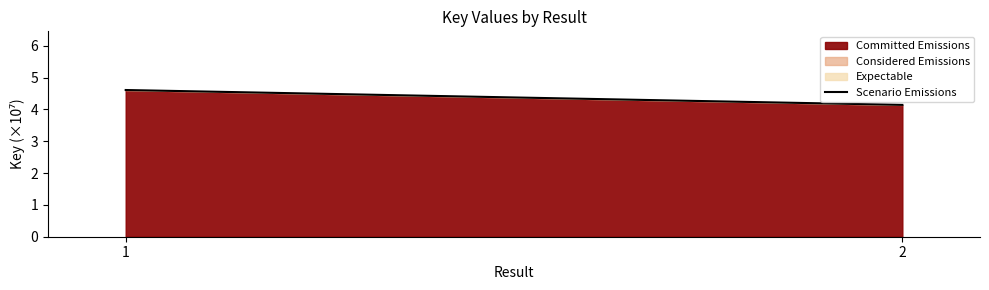

Rank the categories by value from lowest to highest.

2, 1